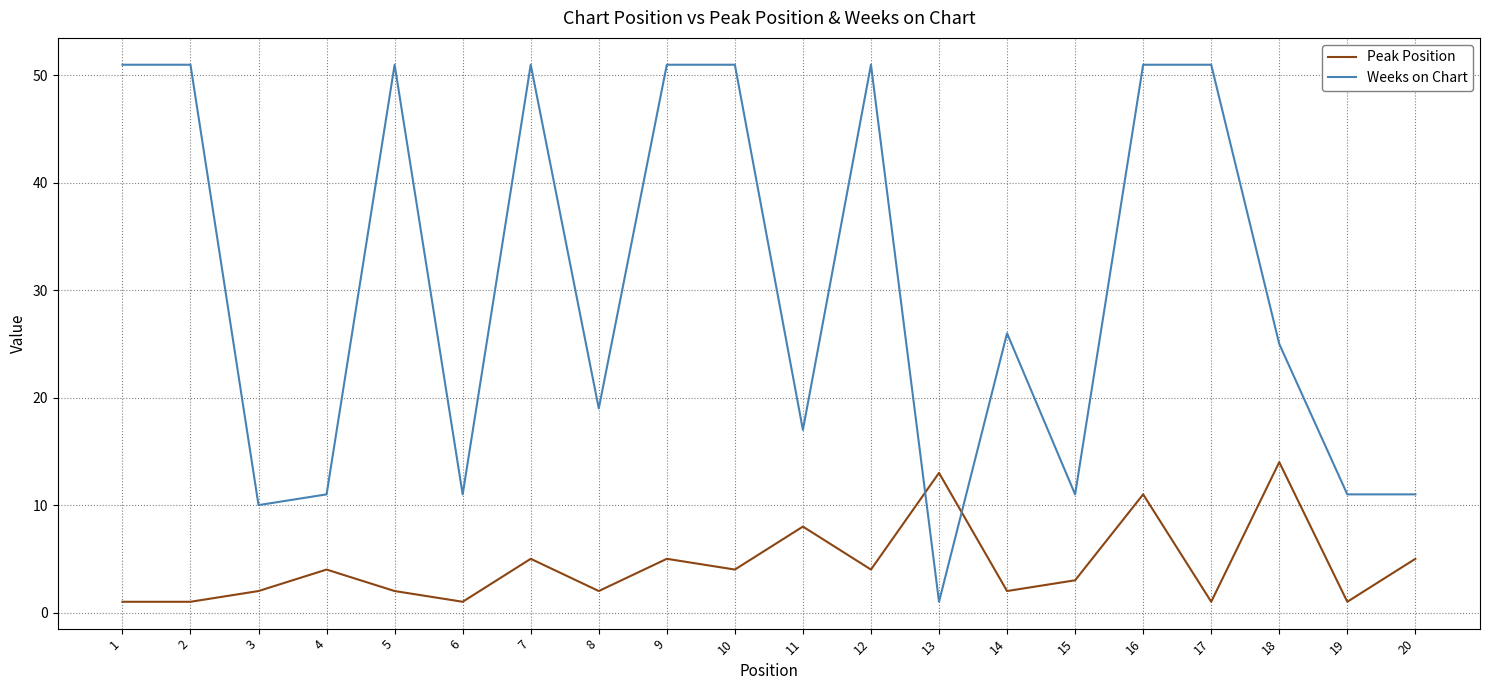

What is the greatest value displayed?

51